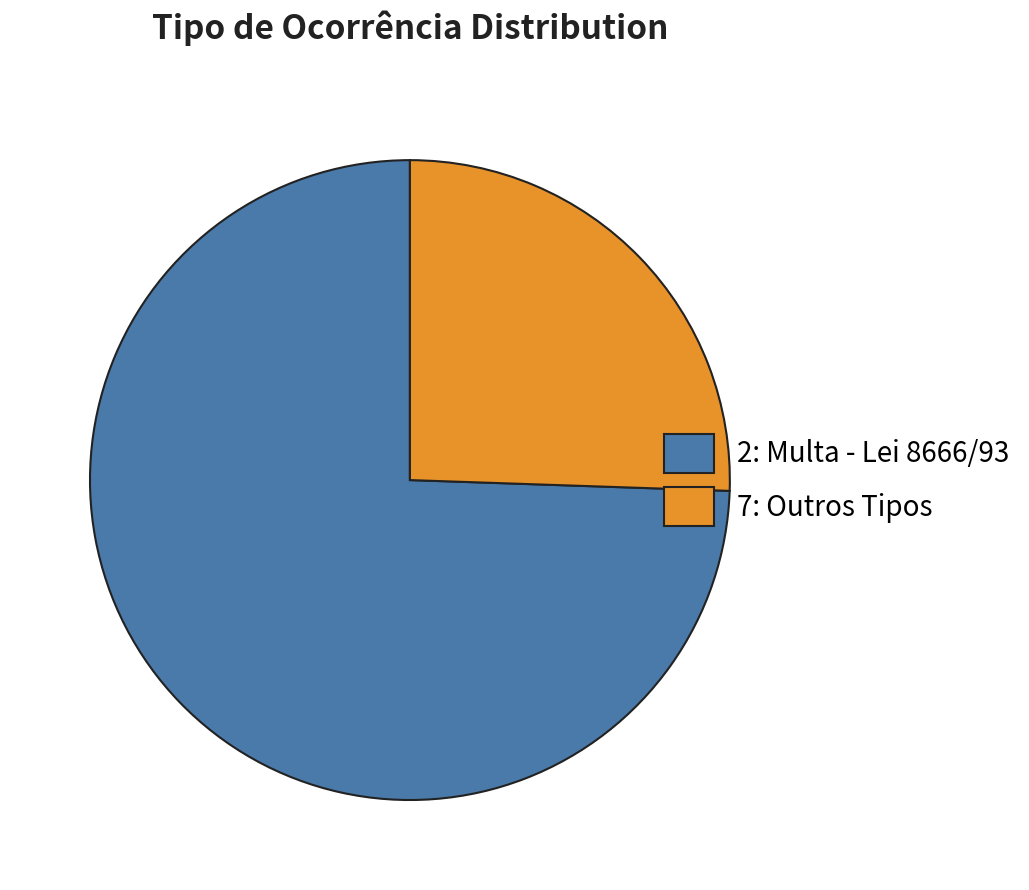

How many segments does this pie chart have?

2